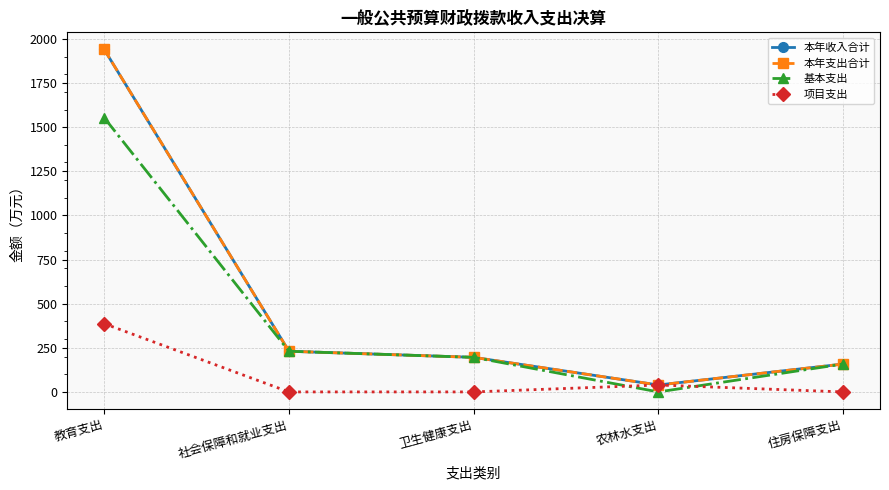

Which label corresponds to the largest value in the chart?

教育支出